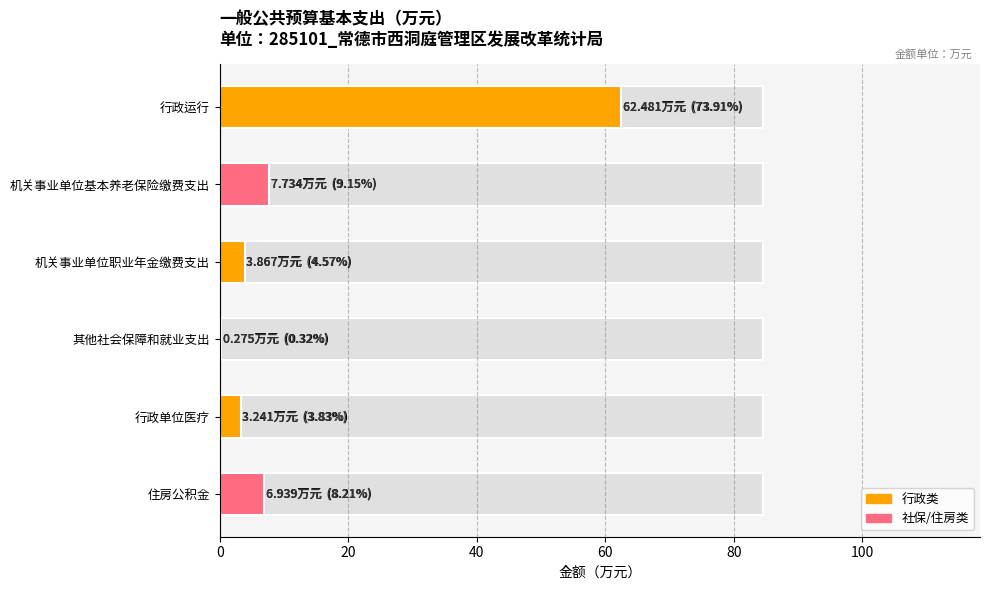

What is the average value?

14.1